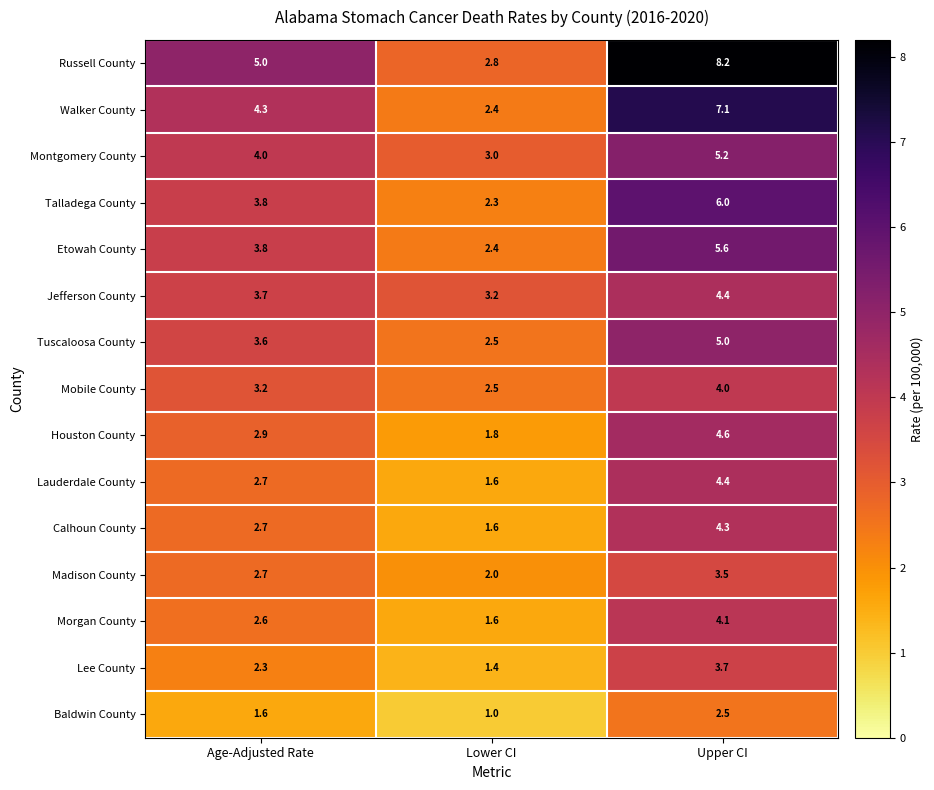

The Mobile County series shows 2.5 at Upper CI. True or false?

False